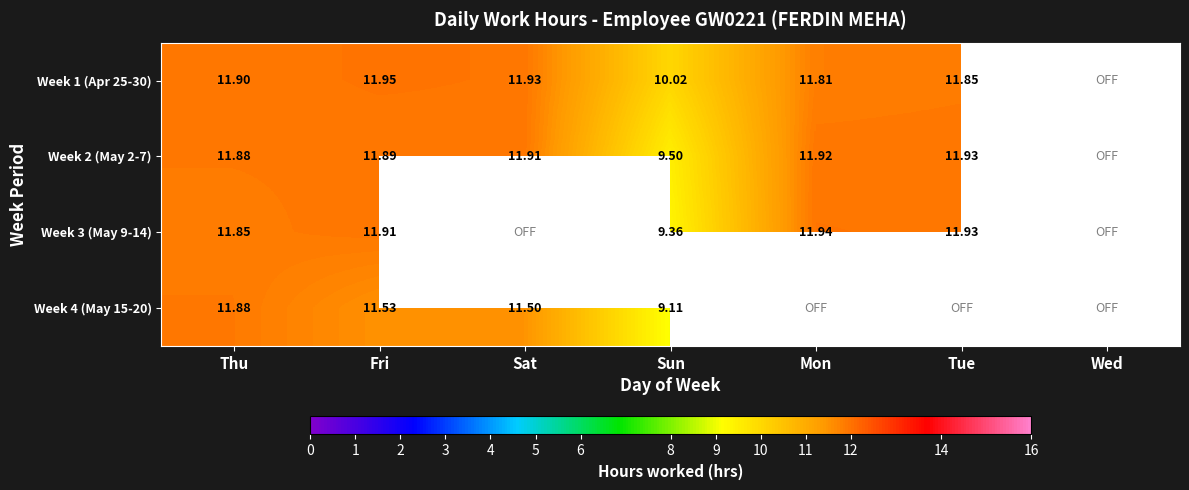

Is the value of Week 3 (May 9-14) at Fri greater than the value of Week 4 (May 15-20) at Sun?

Yes